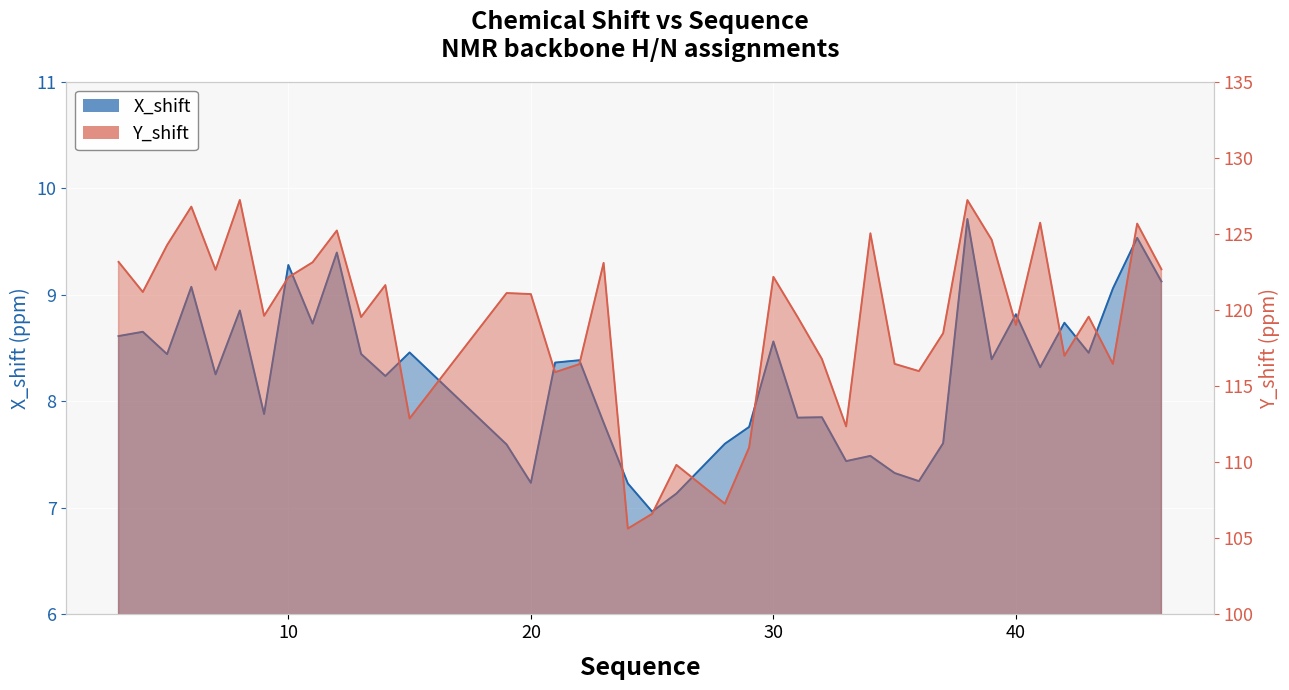

What is the total value across all series at 33?

119.8